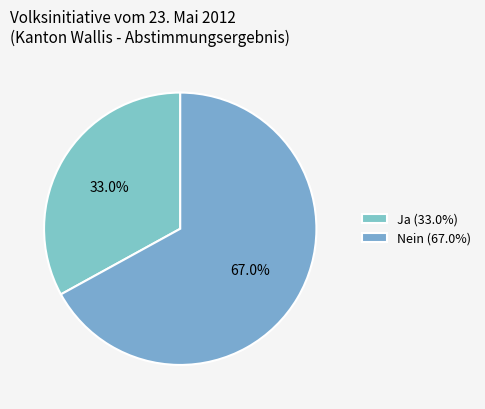

How many slices are in this pie chart?

2